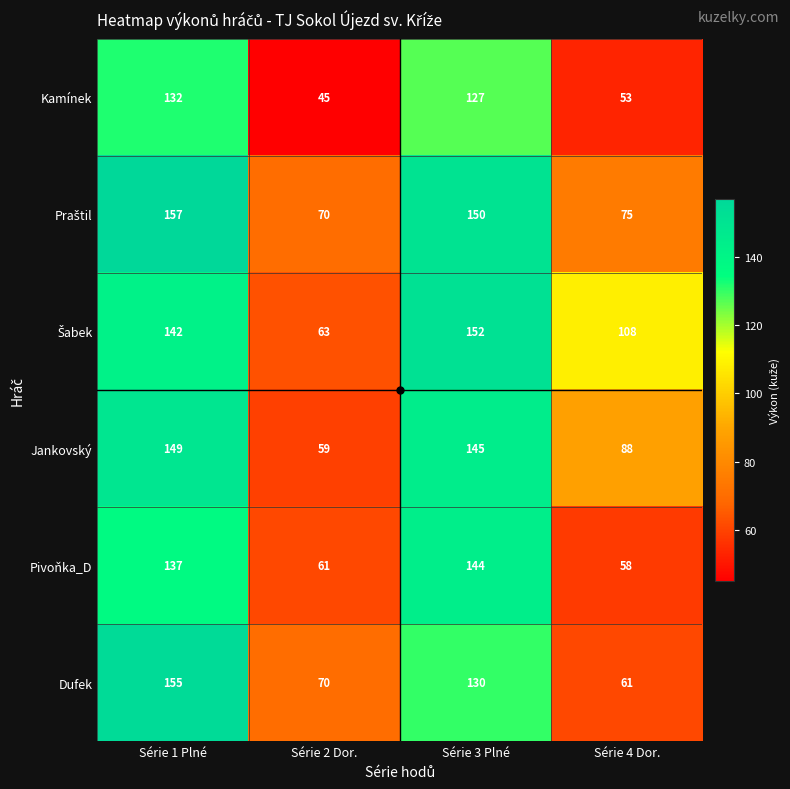

What is the maximum value shown in the chart?

157